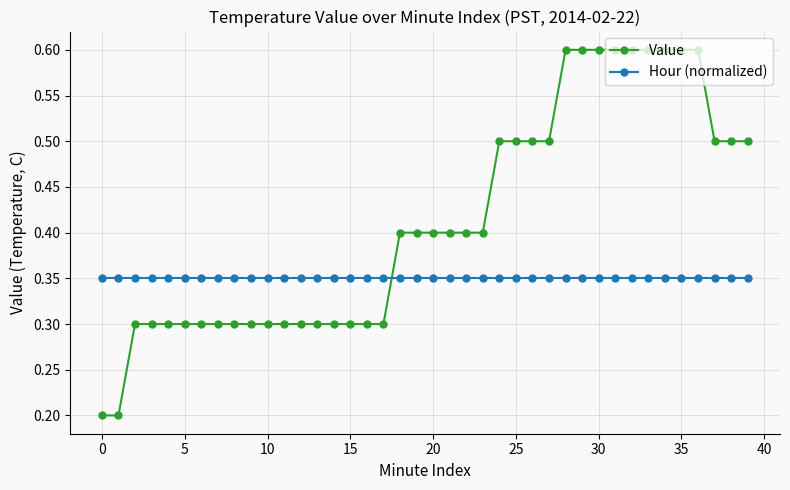

Rank the series by their maximum value, from lowest to highest.

Hour (normalized), Value